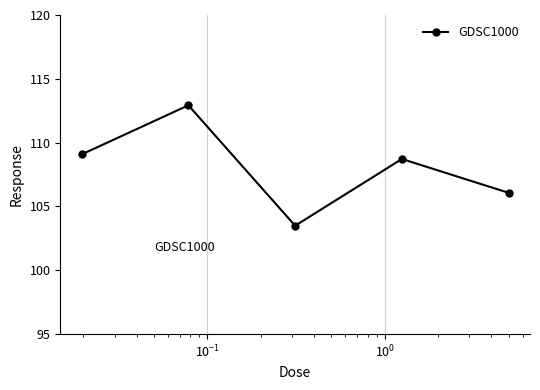

What is the average value?

108.1